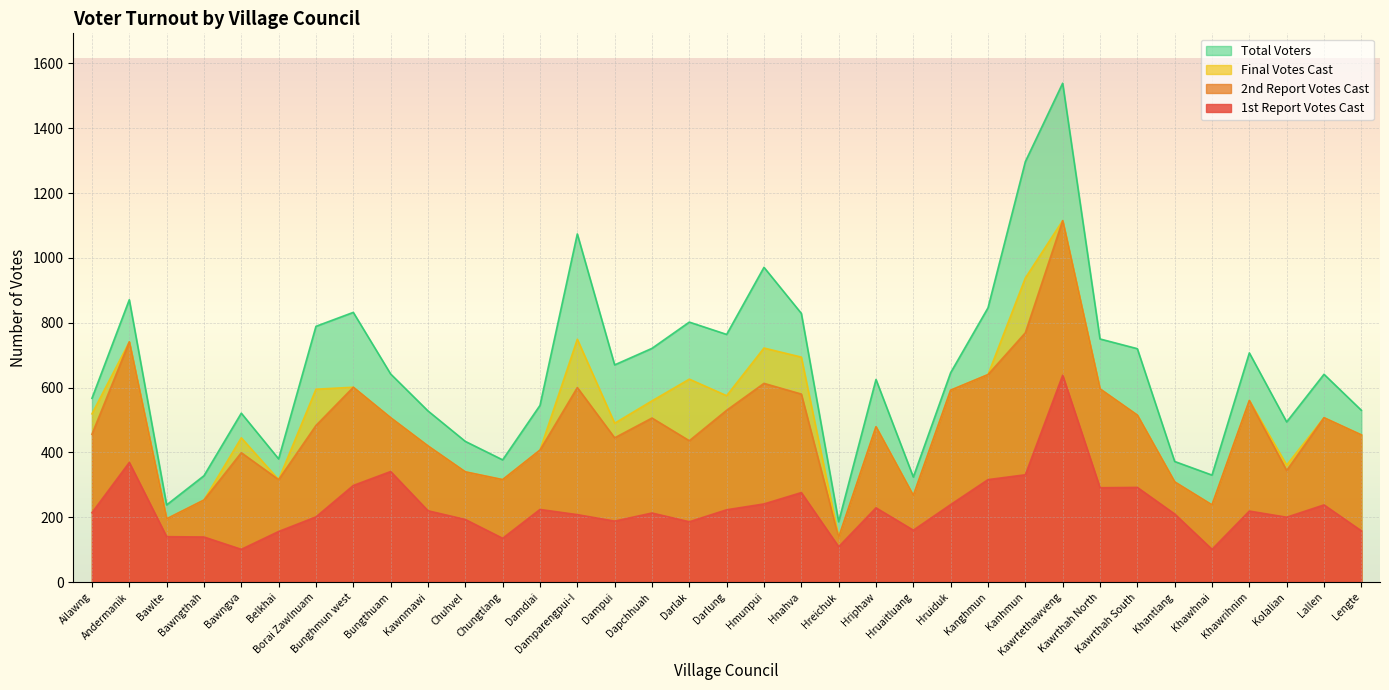

Which series changed the most between Damparengpui-I and Darlung?

Total Voters